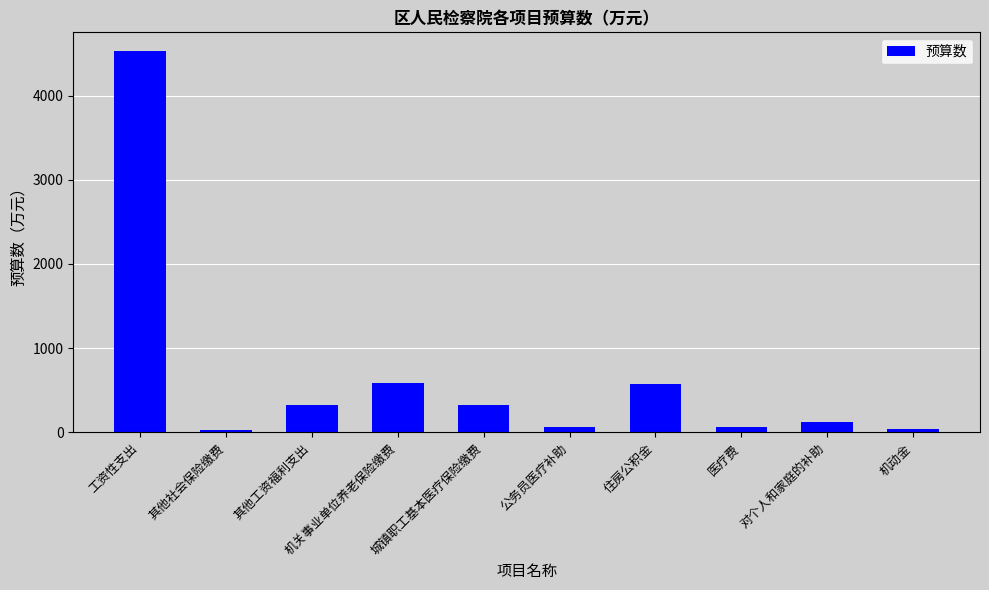

What is the smallest value displayed?

33.0